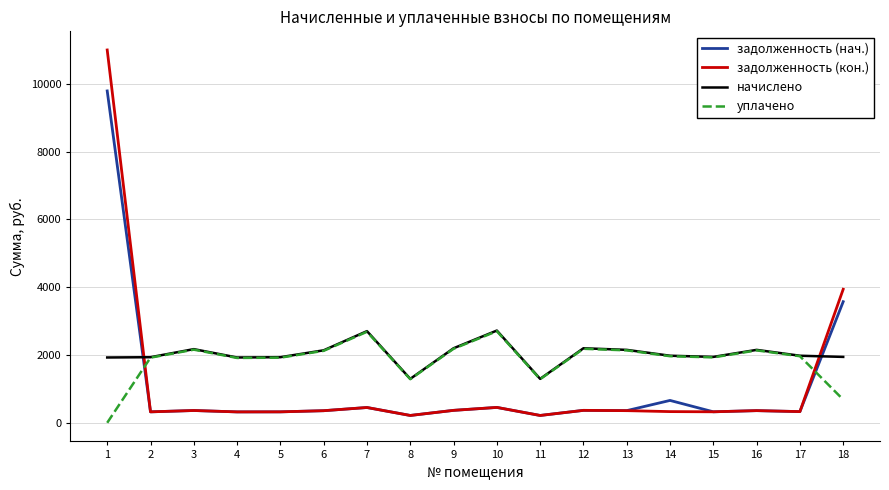

What is the spread (max minus min) of values at 3?

1810.8